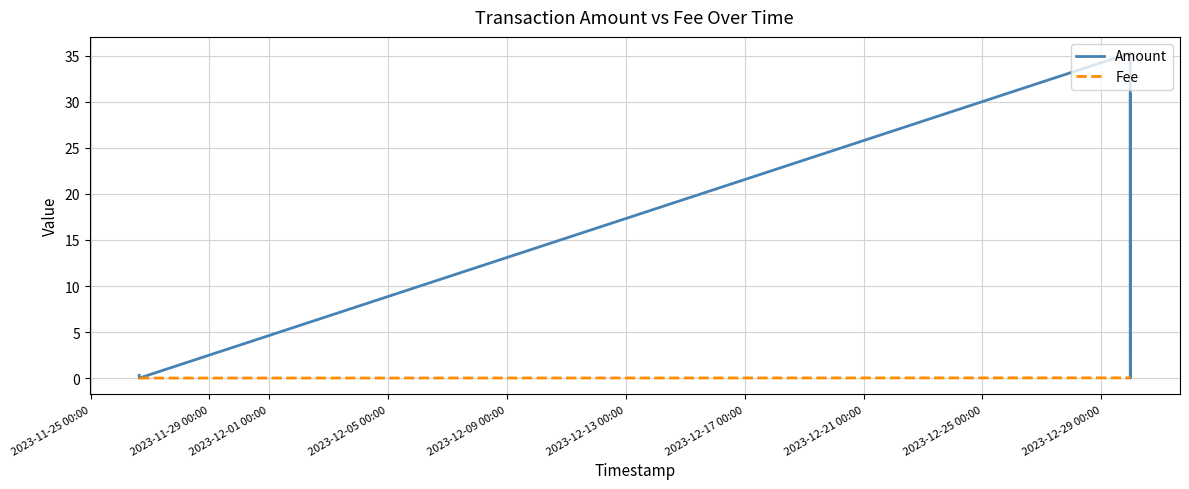

True or false: Fee and Amount intersect in this chart.

False